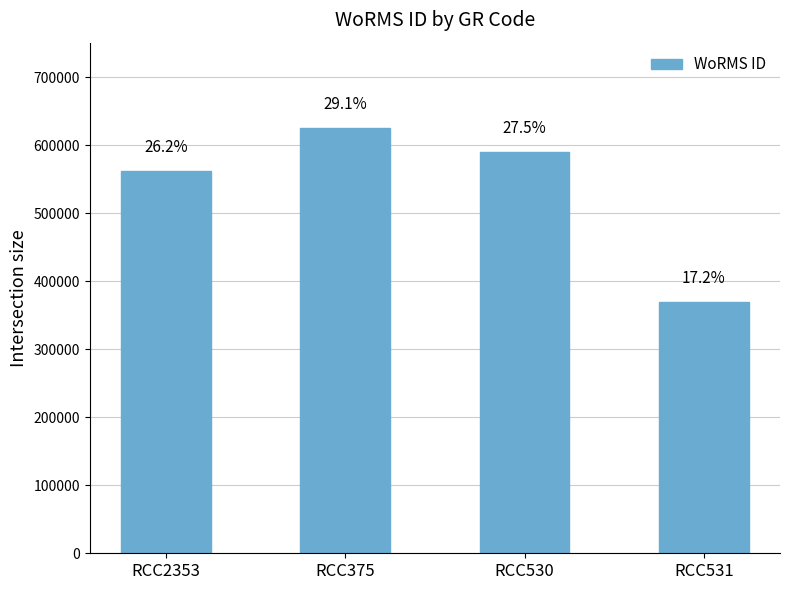

How many values are between 562852 and 625997?

3